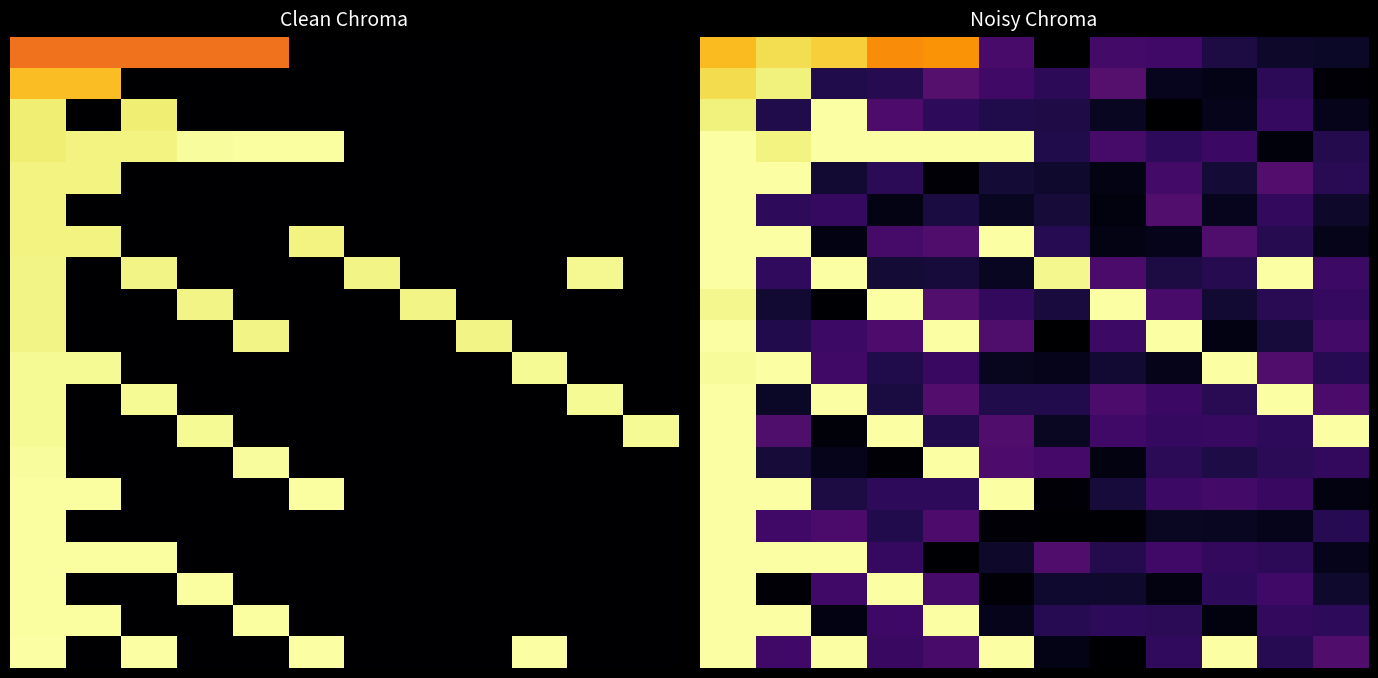

How many data points does each series have?

12